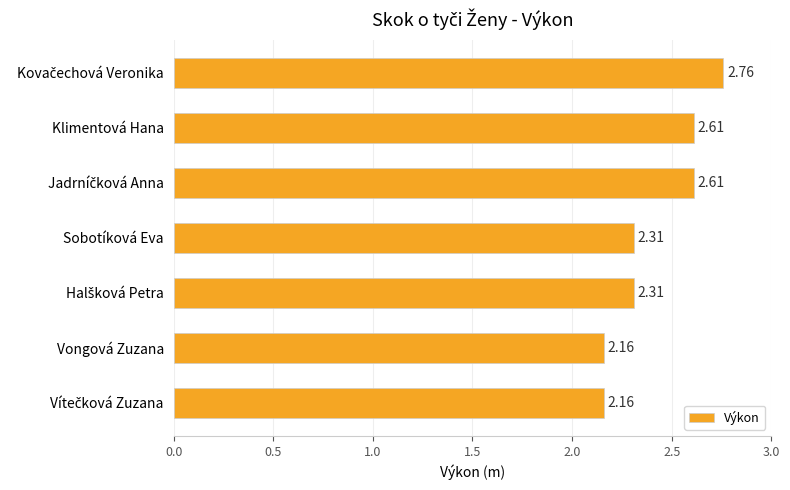

What is the label of the 6th bar from the bottom?

Klimentová Hana